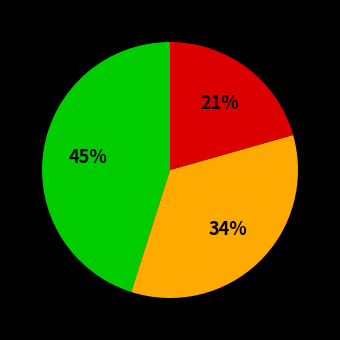

Is there any slice that represents more than half of the pie?

No